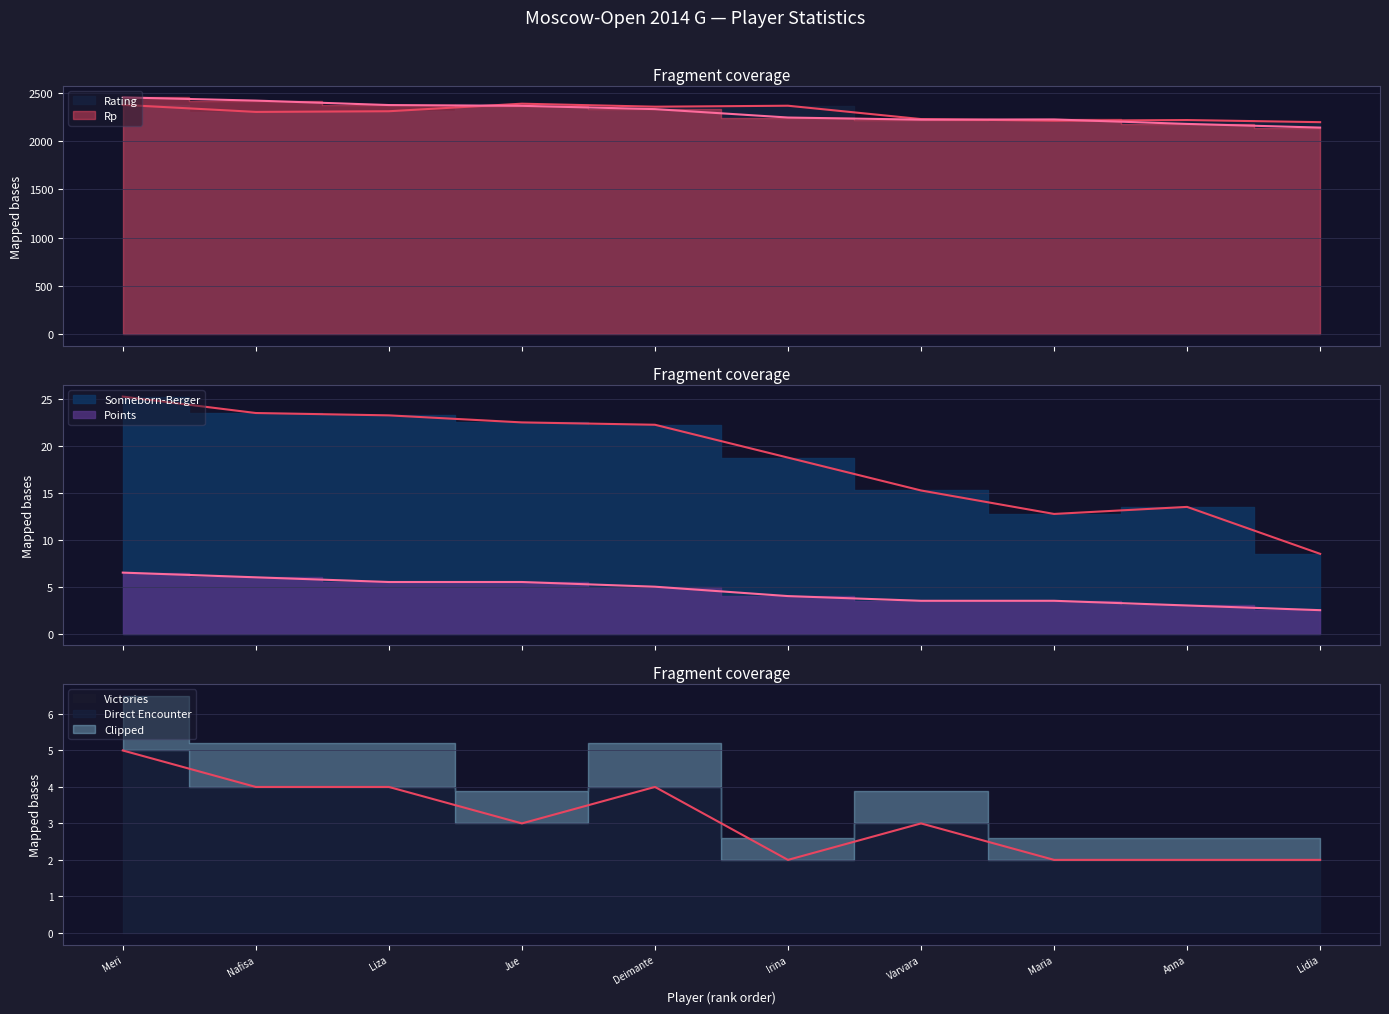

What is the minimum value for Points?

2.5